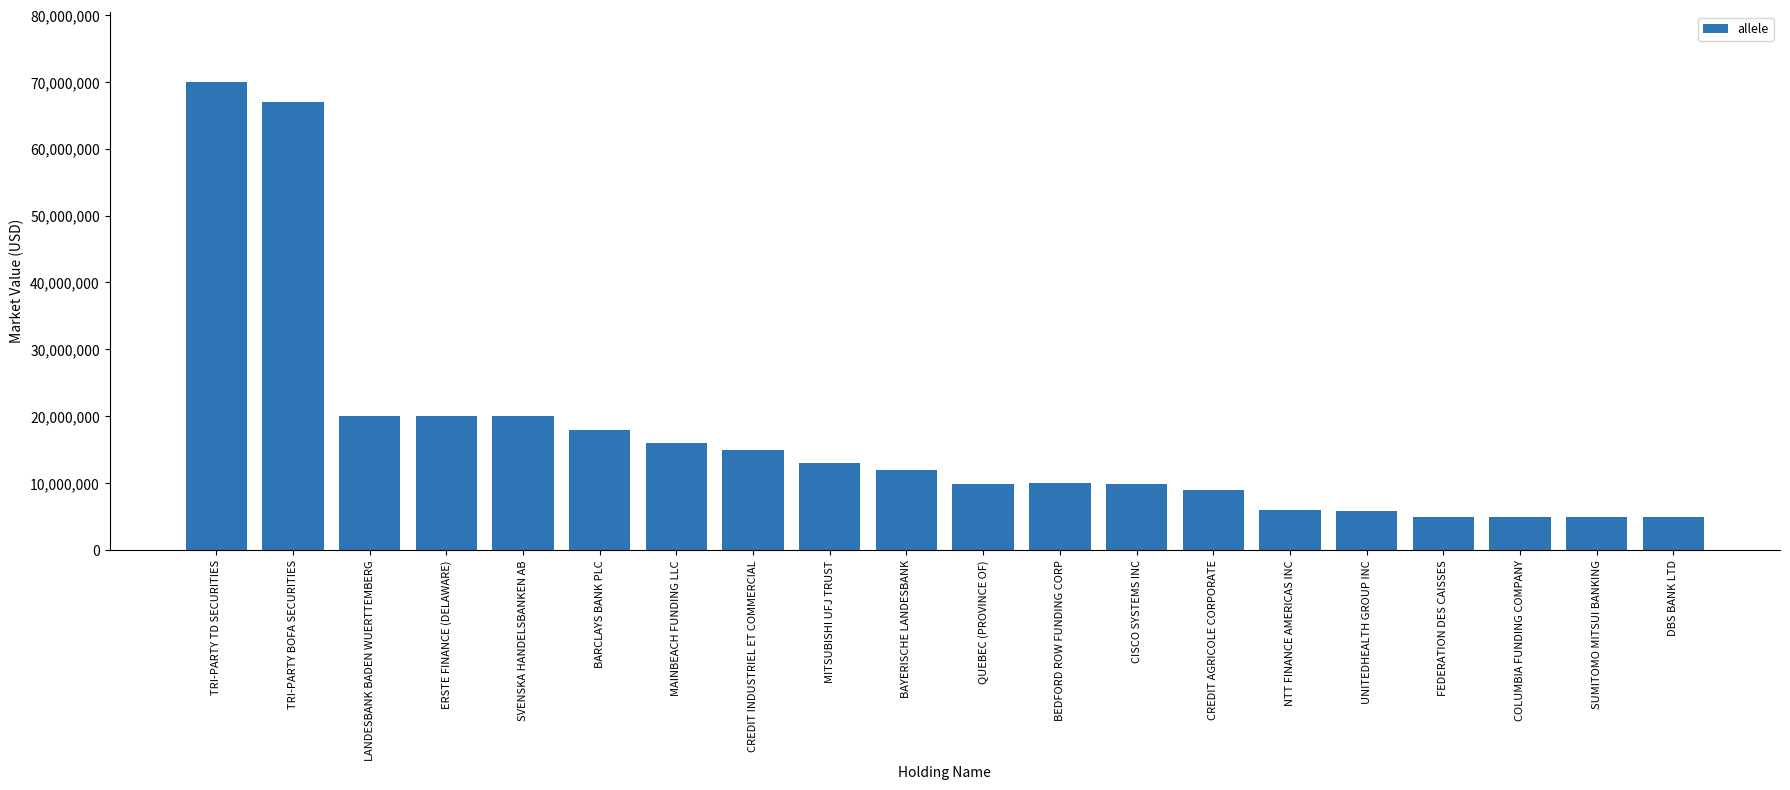

How many series are shown in this chart?

1